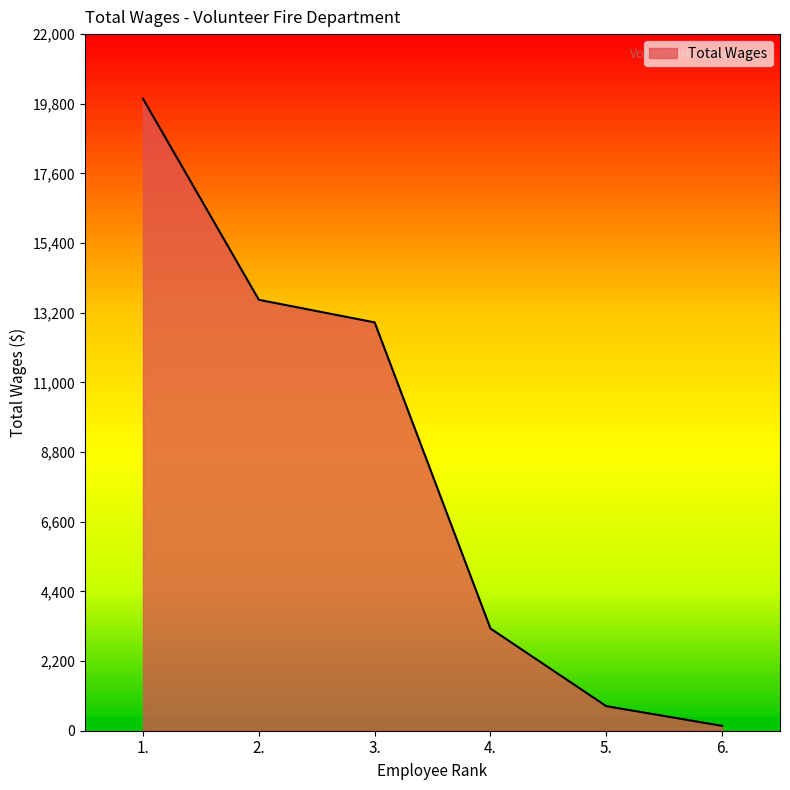

How many series are shown in this chart?

1